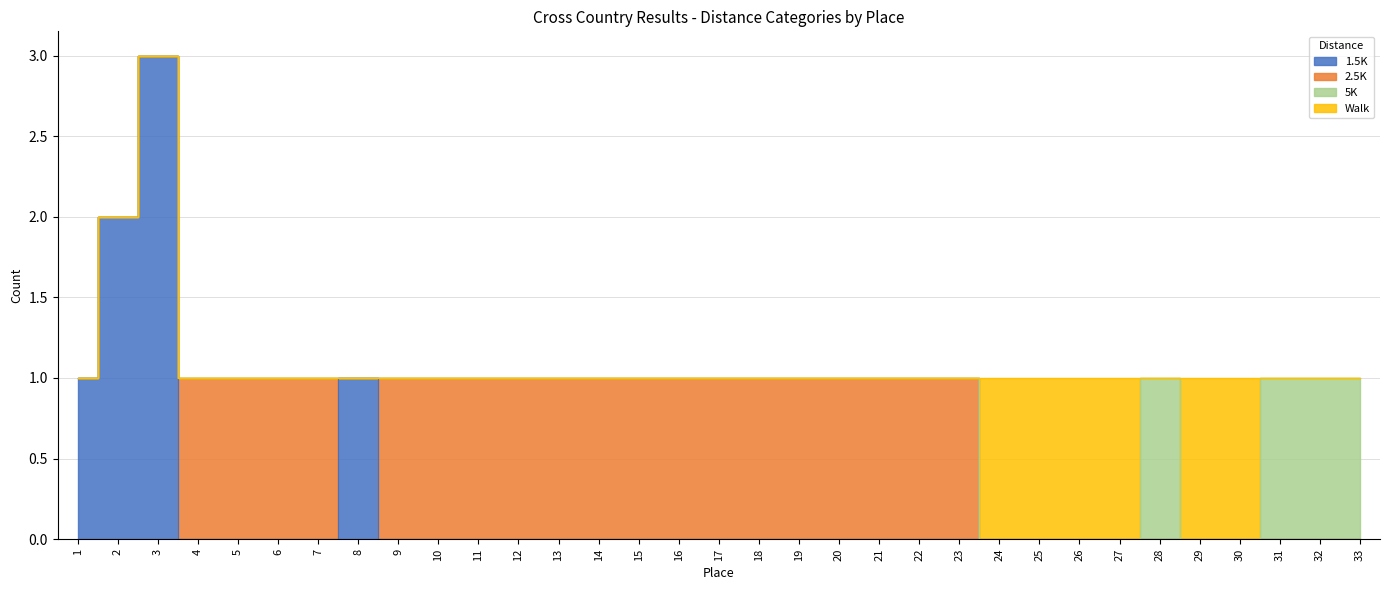

How many values in 5K are above zero?

4